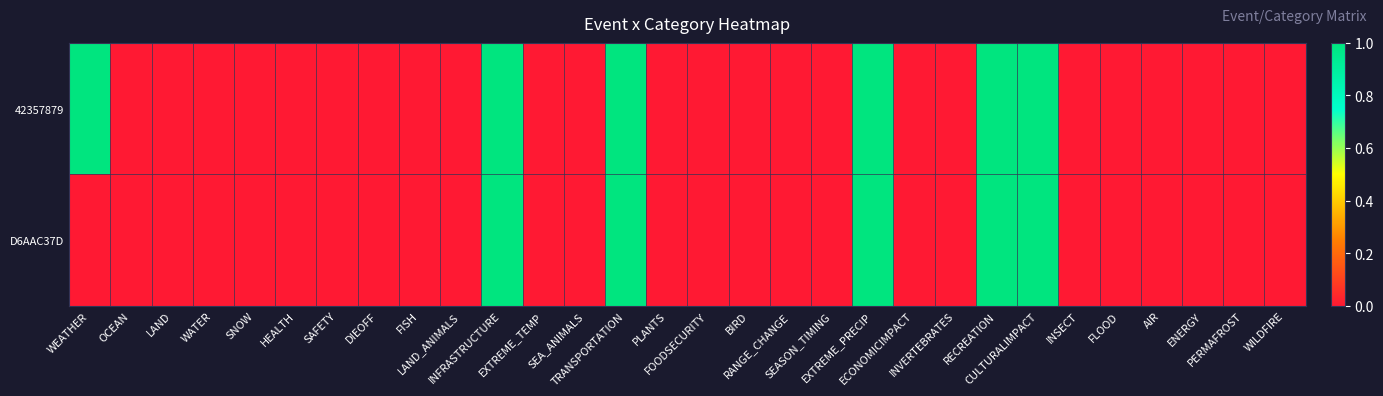

Reading left to right, transcribe all the data shown in this chart.

42357879: WEATHER=1	OCEAN=0	LAND=0	WATER=0	SNOW=0	HEALTH=0	SAFETY=0	DIEOFF=0	FISH=0	LAND_ANIMALS=0	INFRASTRUCTURE=1	EXTREME_TEMP=0	SEA_ANIMALS=0	TRANSPORTATION=1	PLANTS=0	FOODSECURITY=0	BIRD=0	RANGE_CHANGE=0	SEASON_TIMING=0	EXTREME_PRECIP=1	ECONOMICIMPACT=0	INVERTEBRATES=0	RECREATION=1	CULTURALIMPACT=1	INSECT=0	FLOOD=0	AIR=0	ENERGY=0	PERMAFROST=0	WILDFIRE=0
D6AAC37D: WEATHER=0	OCEAN=0	LAND=0	WATER=0	SNOW=0	HEALTH=0	SAFETY=0	DIEOFF=0	FISH=0	LAND_ANIMALS=0	INFRASTRUCTURE=1	EXTREME_TEMP=0	SEA_ANIMALS=0	TRANSPORTATION=1	PLANTS=0	FOODSECURITY=0	BIRD=0	RANGE_CHANGE=0	SEASON_TIMING=0	EXTREME_PRECIP=1	ECONOMICIMPACT=0	INVERTEBRATES=0	RECREATION=1	CULTURALIMPACT=1	INSECT=0	FLOOD=0	AIR=0	ENERGY=0	PERMAFROST=0	WILDFIRE=0